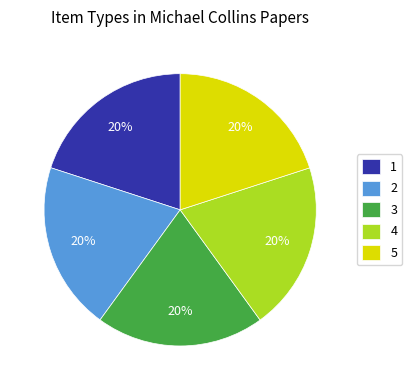

Approximately how many times larger is the value at 3 compared to 4?

1.0